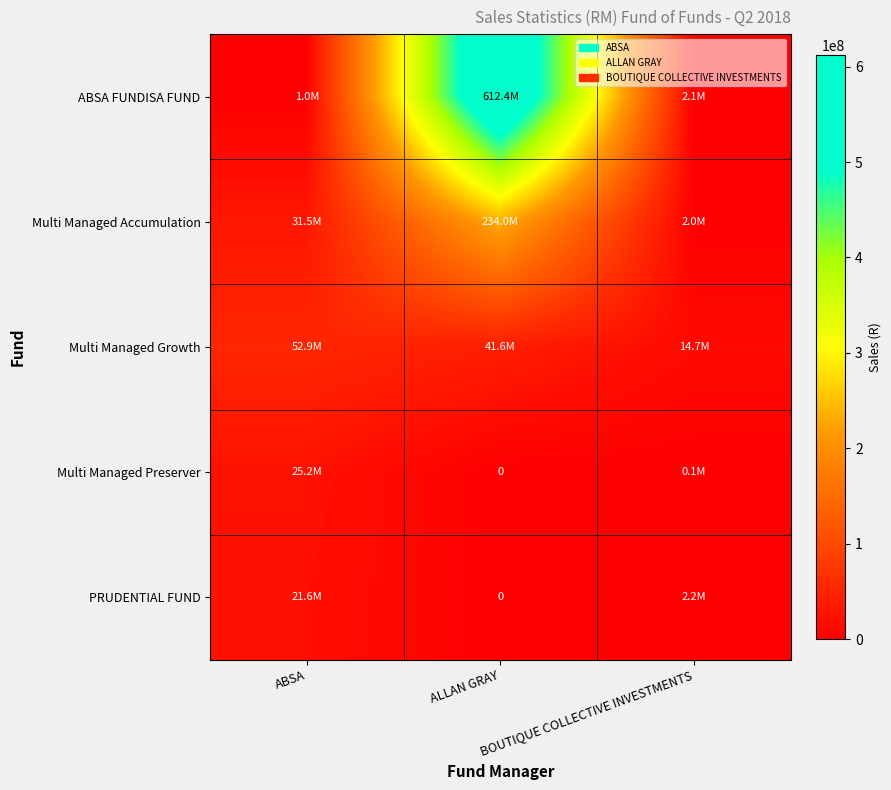

Which series has the largest total across all categories?

ABSA FUNDISA FUND